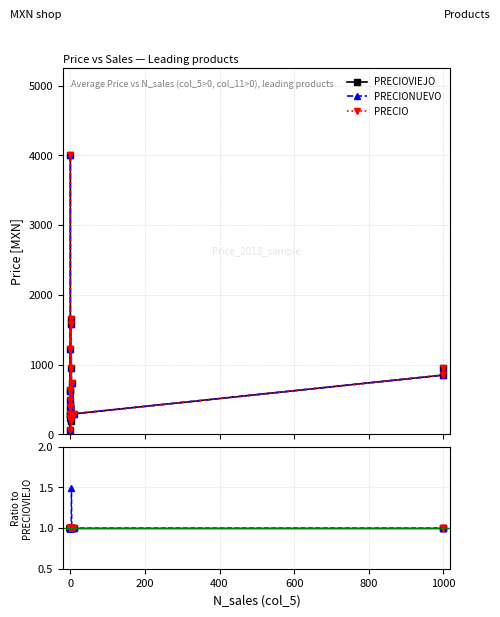

Is it true that PRECIONUEVO equals 1.0 at 0?

True